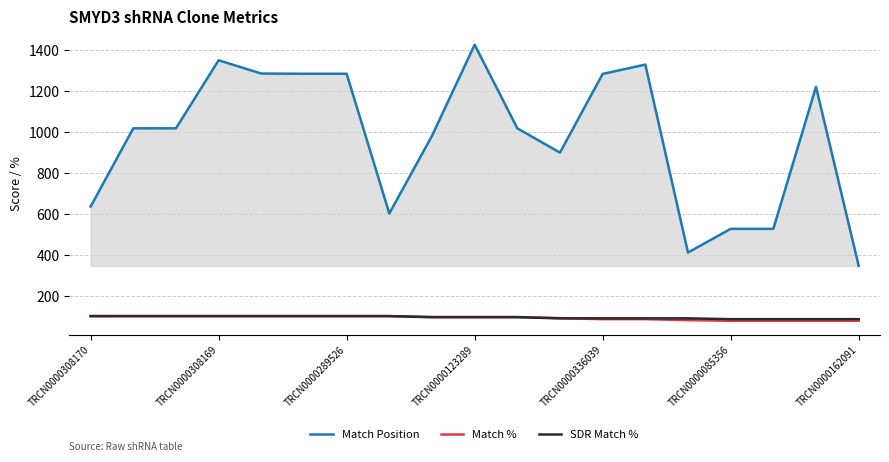

Which series has the largest range (max minus min)?

Match Position